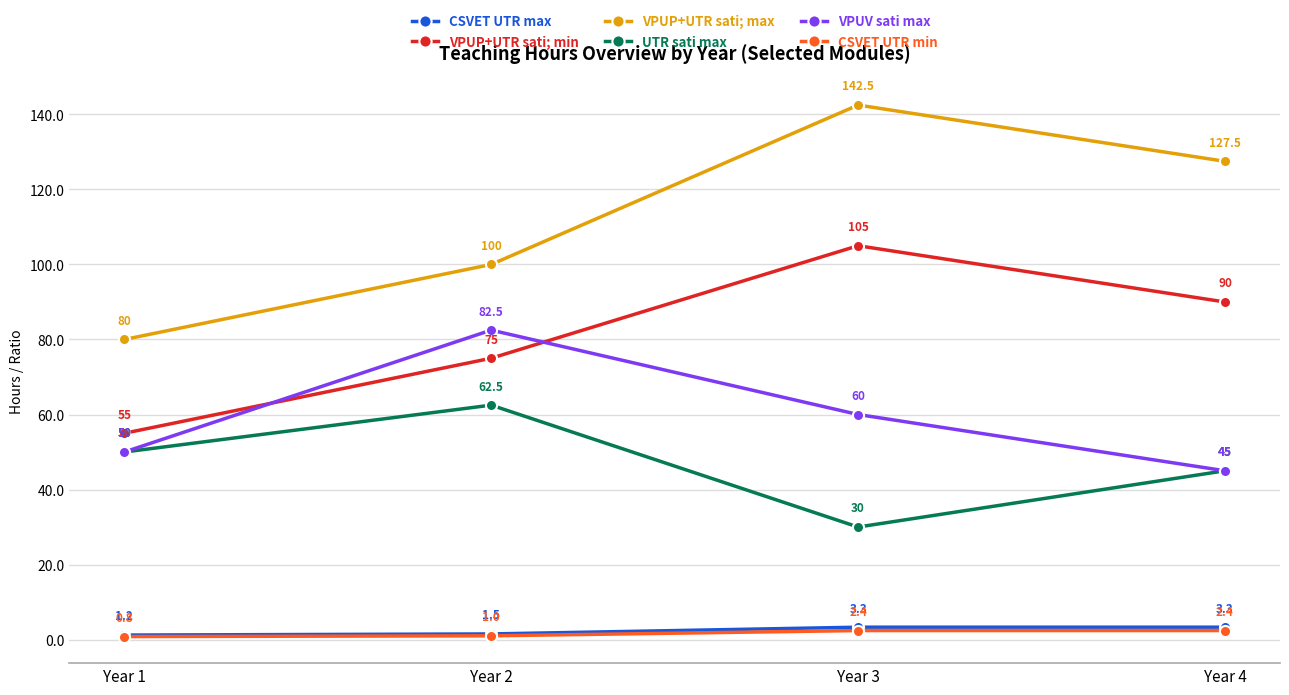

How many lines are shown in the chart?

6